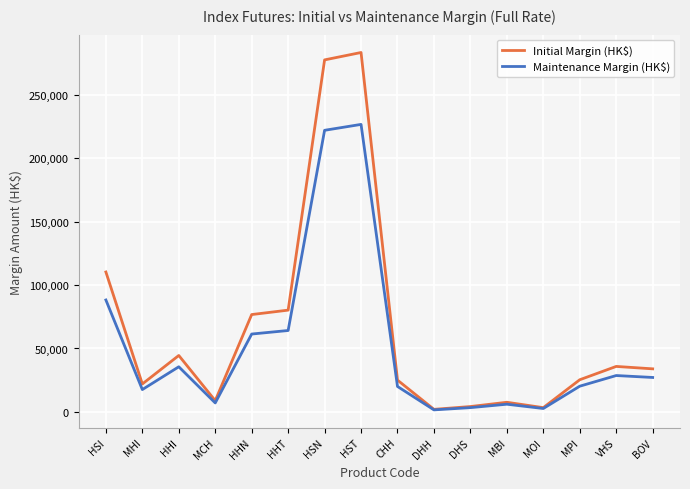

What is the minimum value for Maintenance Margin (HK$)?

1648